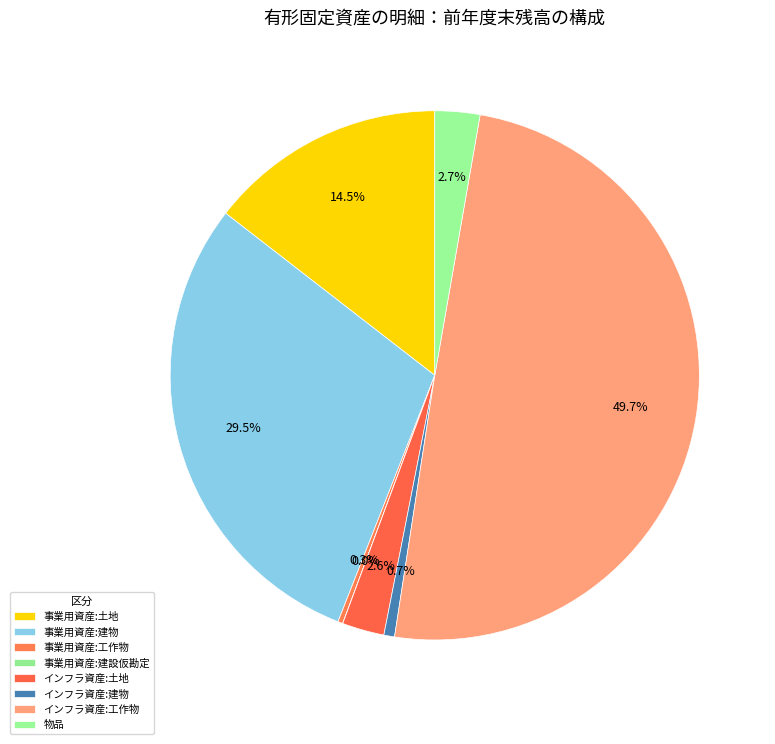

Count the number of slices in the pie.

8